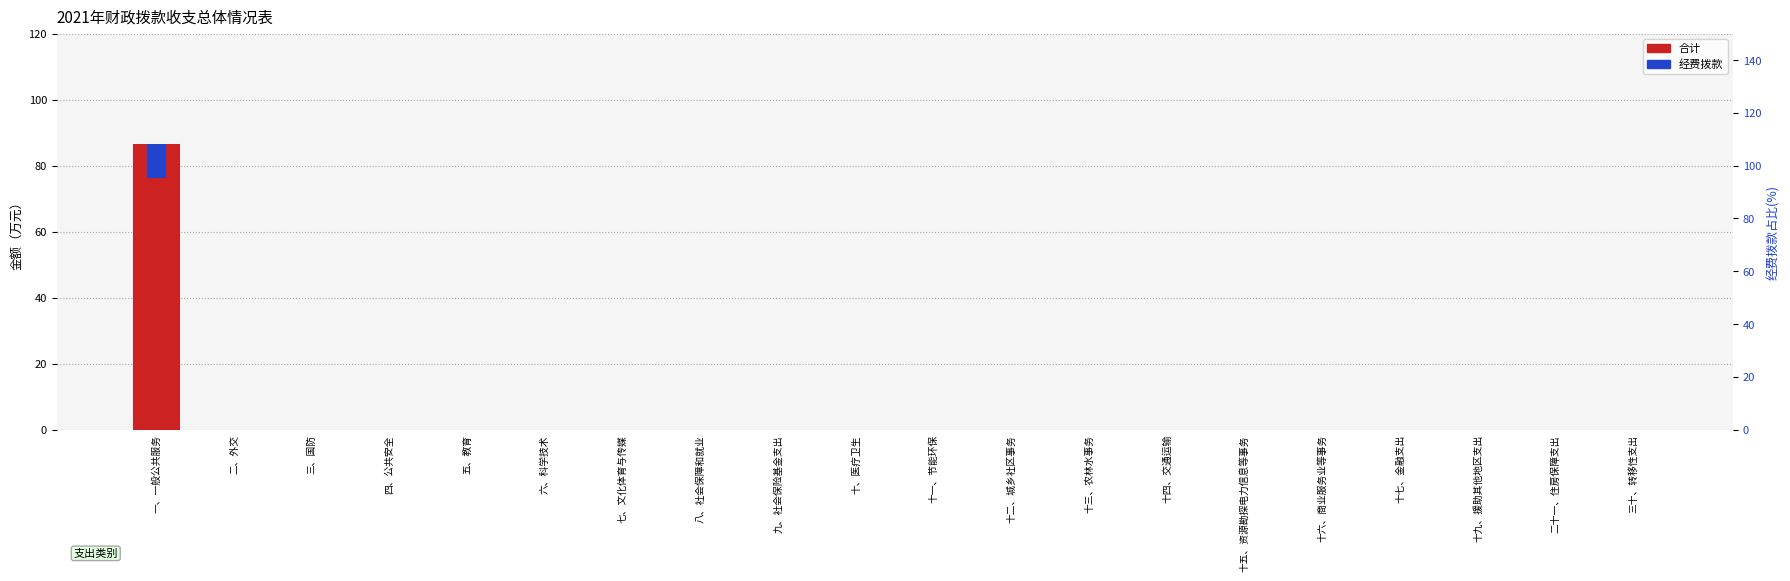

What is the label of the 18th bar from the right?

三、国防